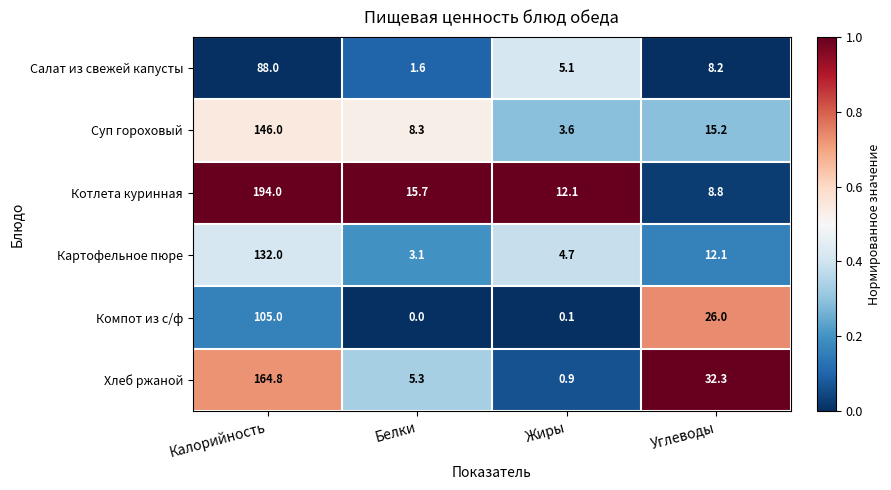

Which series has the largest total across all categories?

Котлета куринная